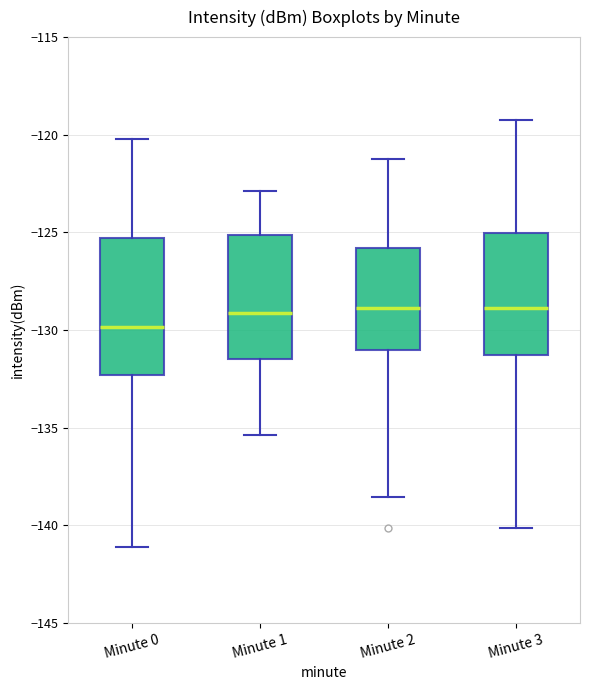

Which box has the lowest median line?

Minute 0